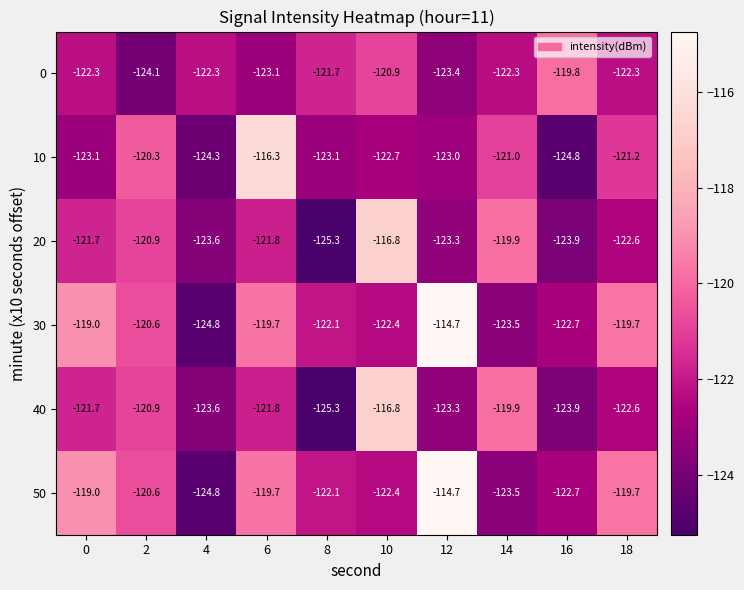

What is the smallest value displayed?

-125.3